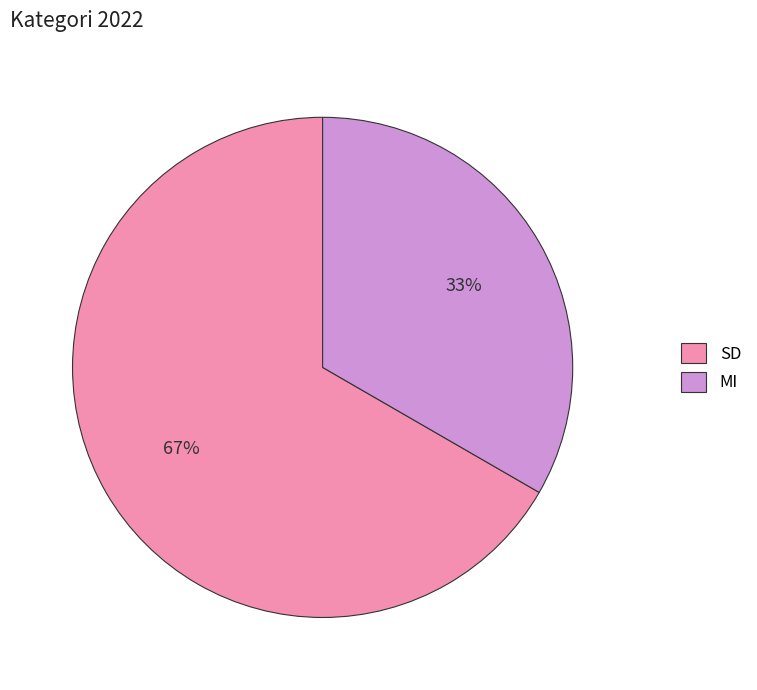

To the nearest percent, what is the combined percentage of SD and MI?

100%